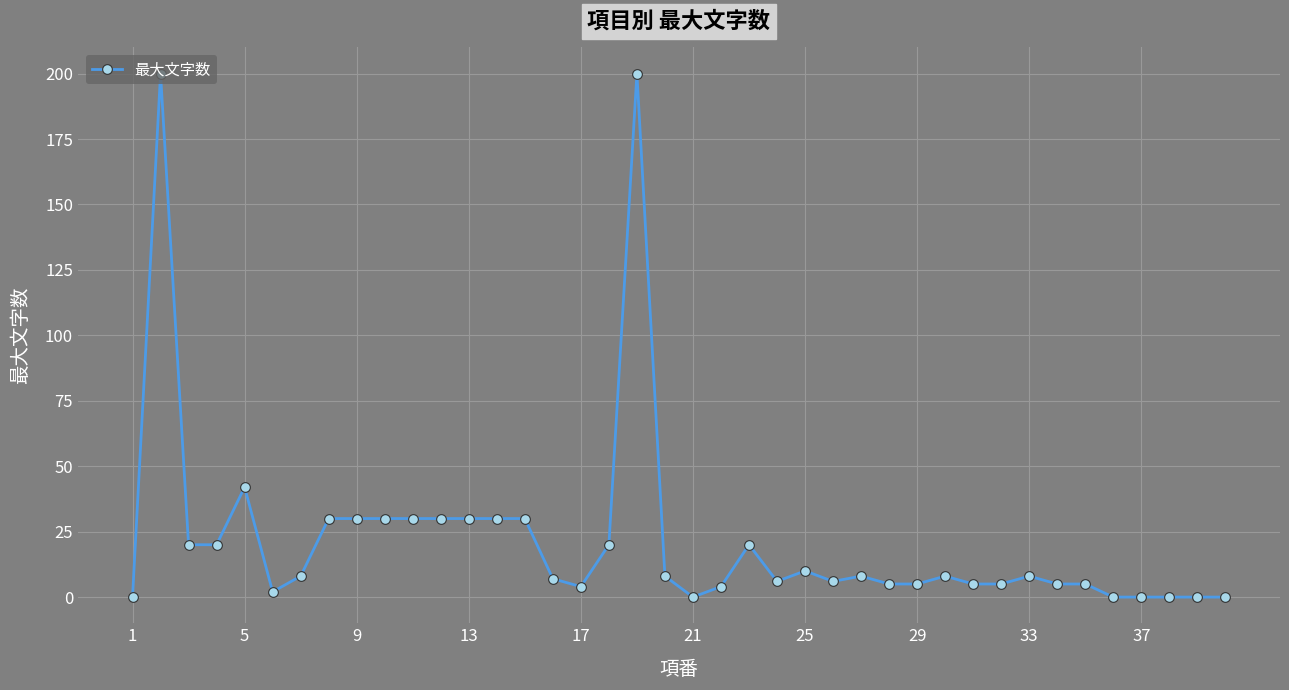

Does the chart display data point markers on the line(s)?

Yes